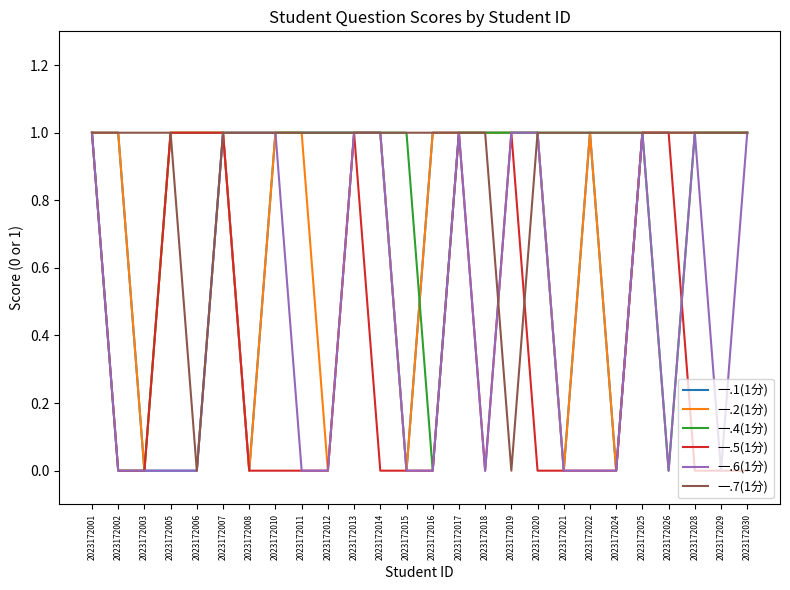

What is the total value across all series at 2023172005?

4